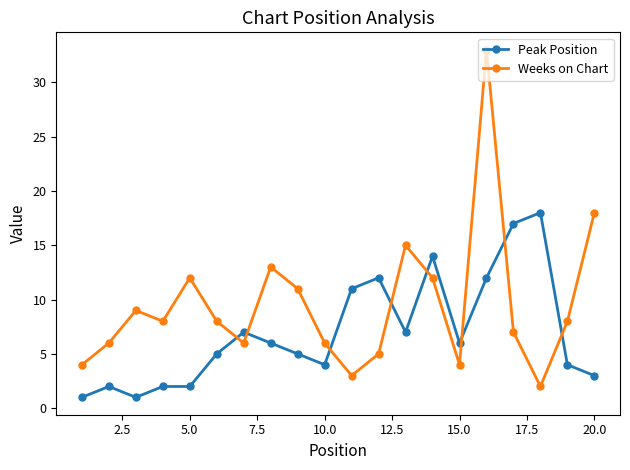

Reading left to right, list all the values displayed in this chart.

Peak Position: 1	2	1	2	2	5	7	6	5	4	11	12	7	14	6	12	17	18	4	3
Weeks on Chart: 4	6	9	8	12	8	6	13	11	6	3	5	15	12	4	33	7	2	8	18